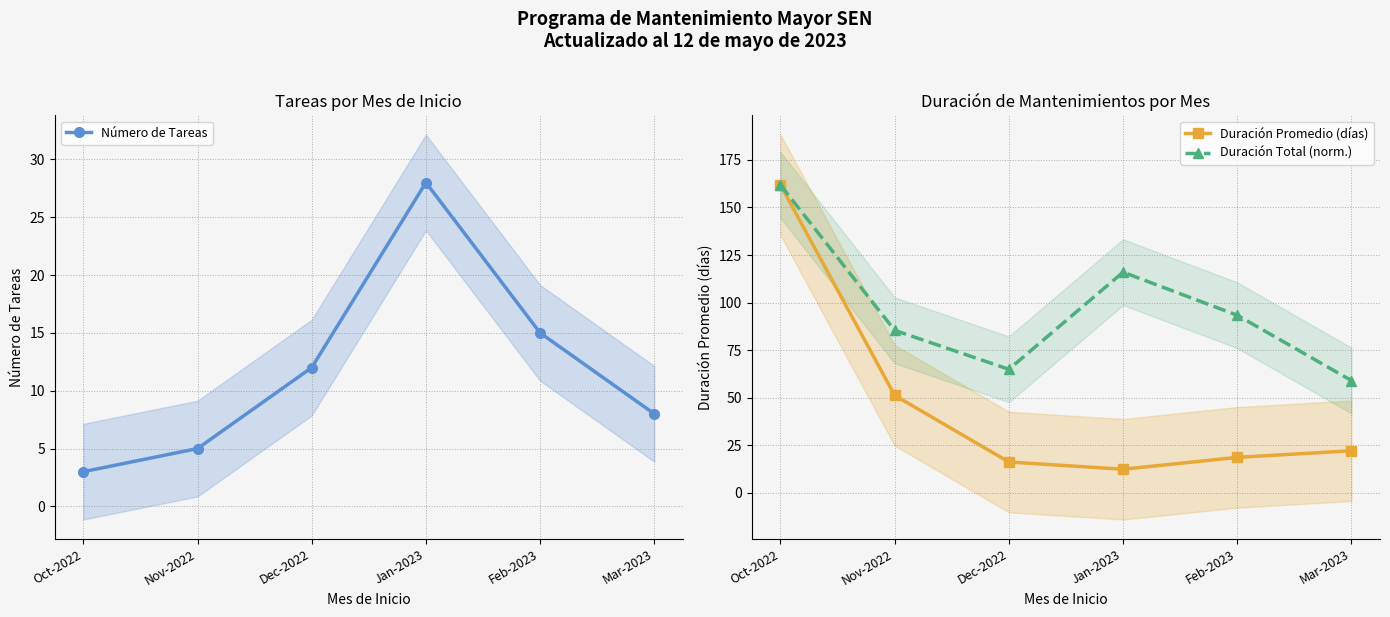

True or false: Duración Promedio (días) has a value of 16.2 at Dec-2022.

True